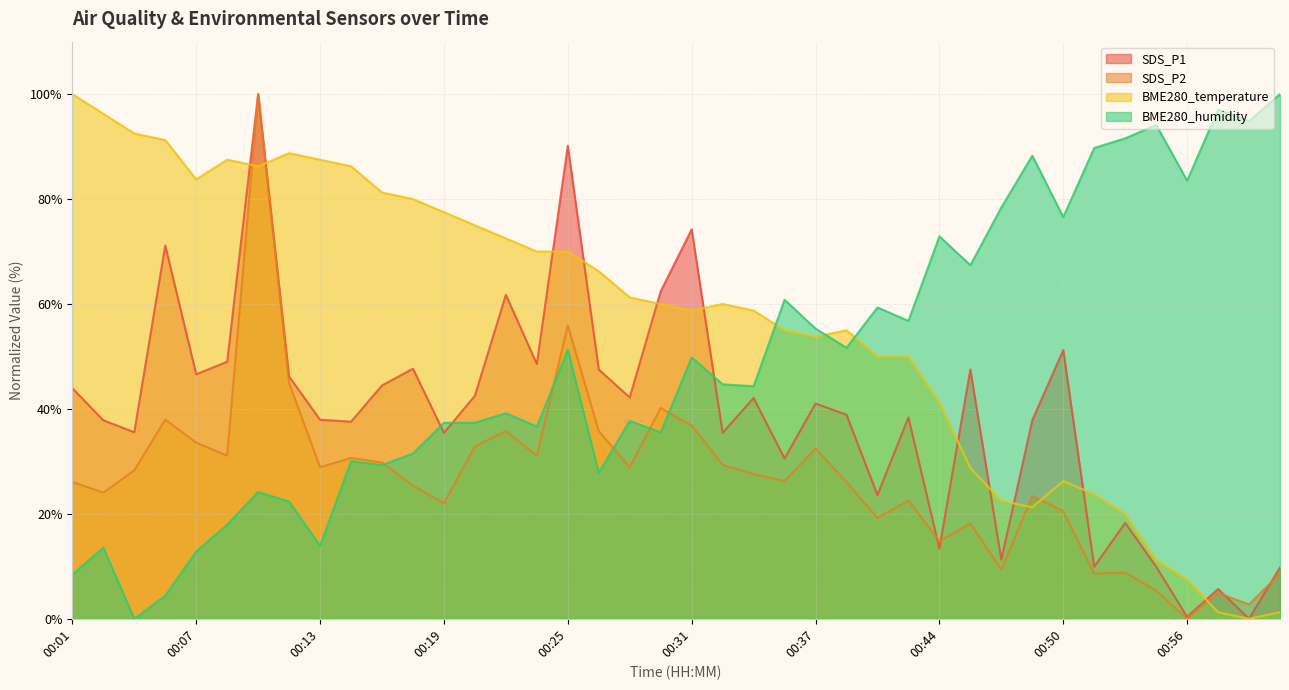

The value of BME280_temperature at 00:34 is 21.7. True or false?

False